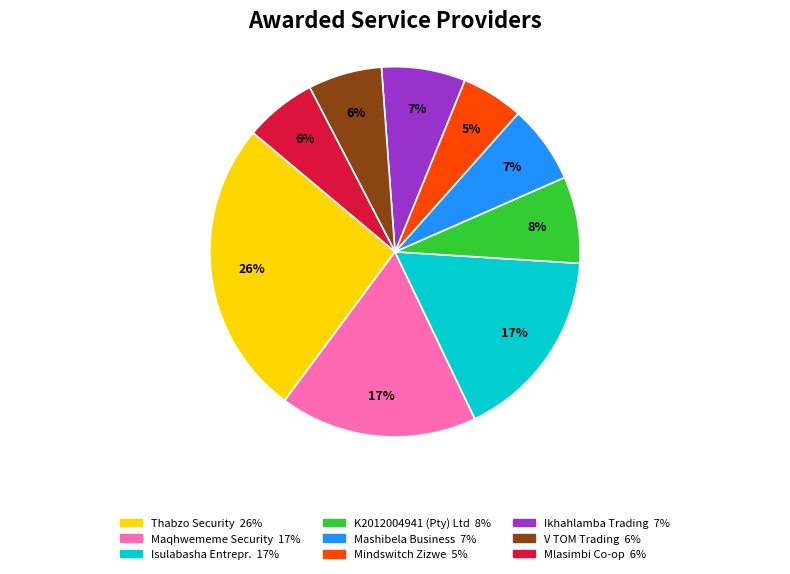

Is there a majority slice in this chart?

No